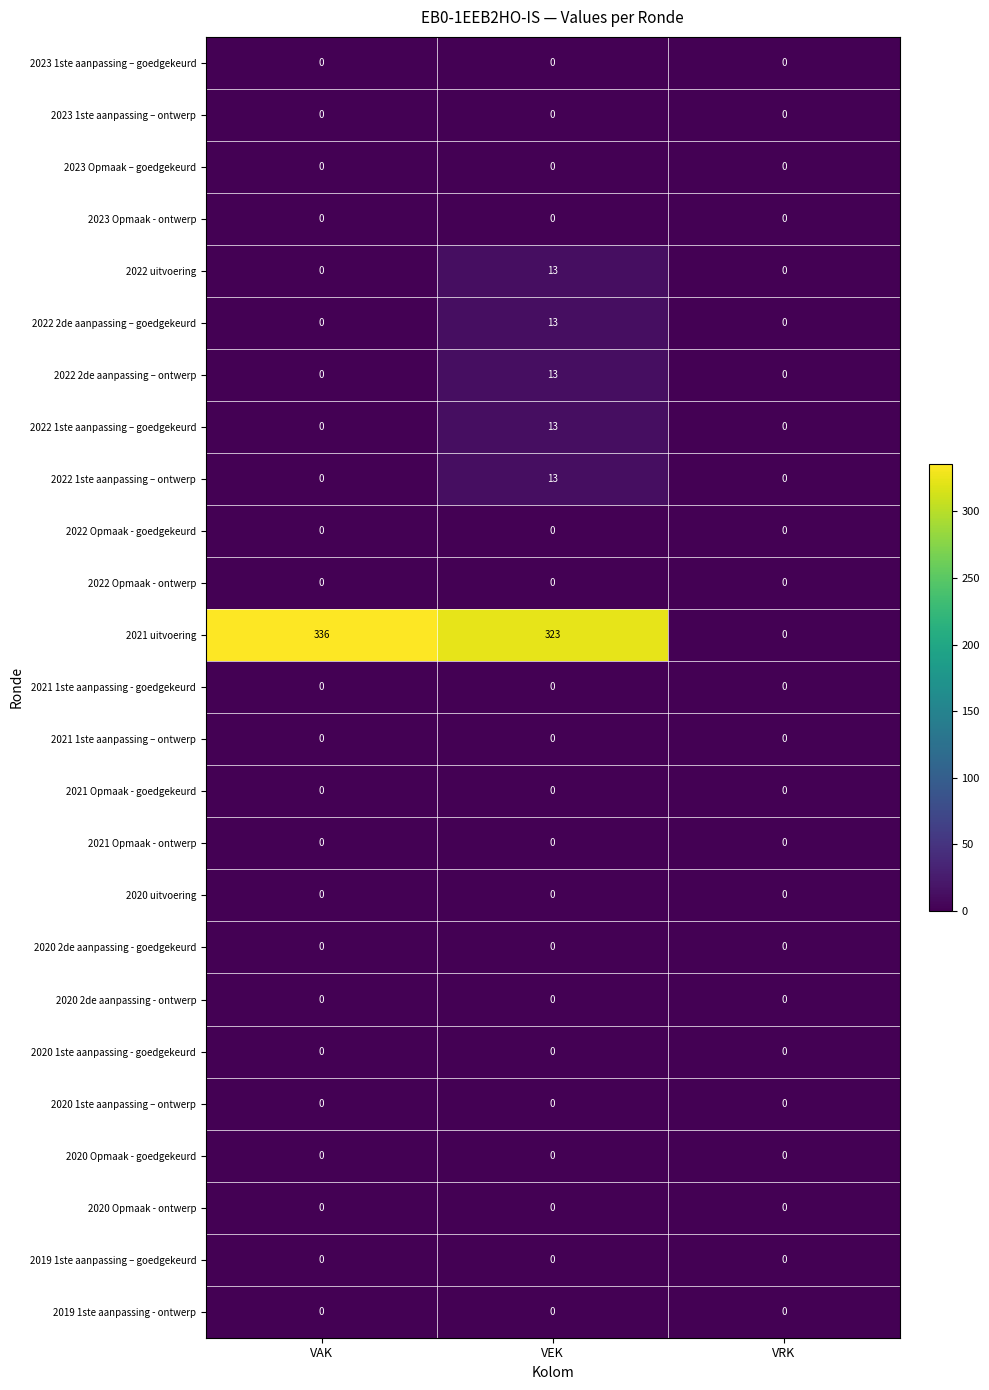

How many distinct data groups are displayed?

25